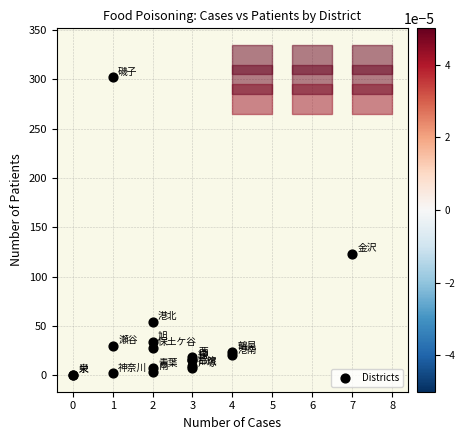

What Y value in the scatter plot is closest to 151?

123